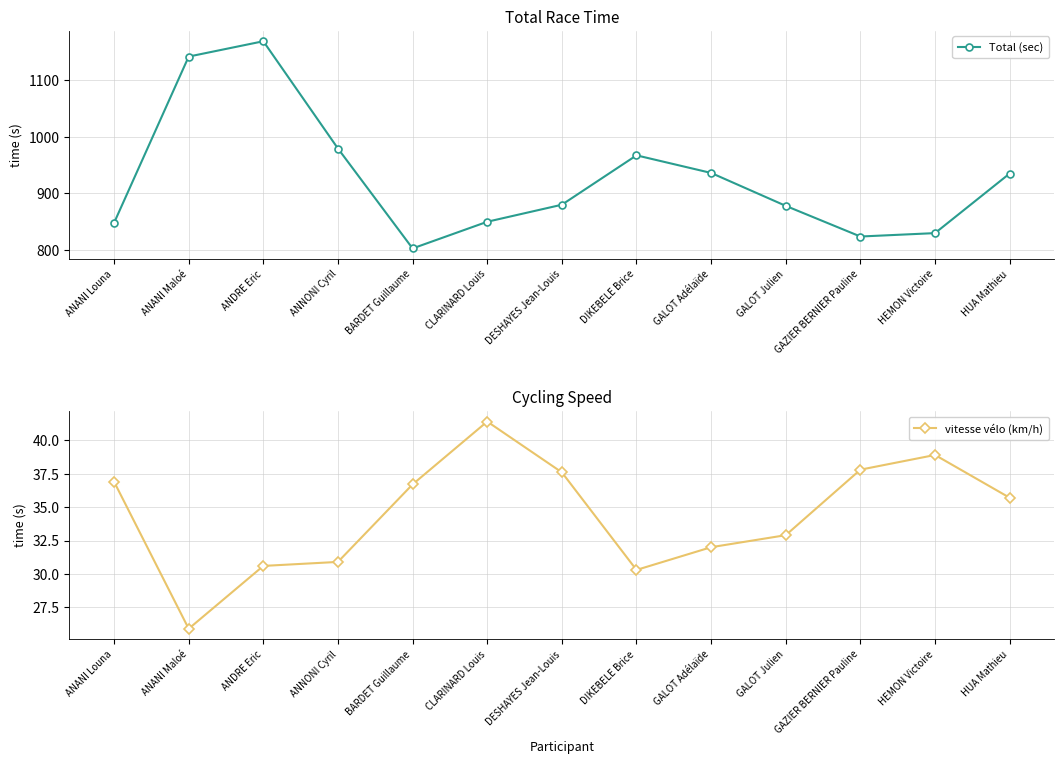

What is the spread (max minus min) of values at GALOT Adélaïde?

904.0